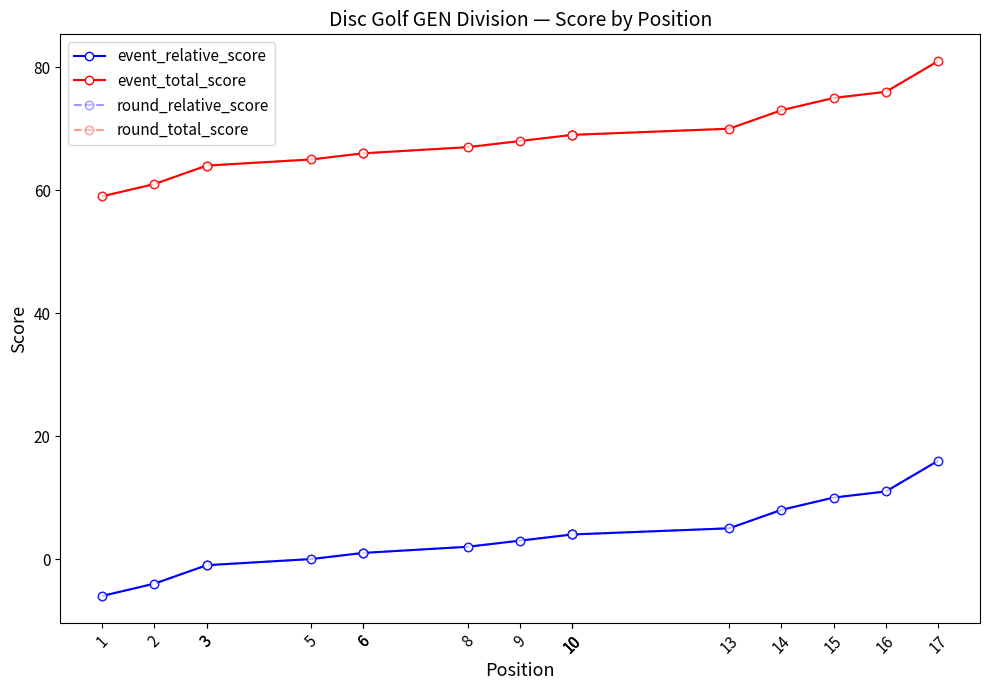

At which category is the sum across all series the highest?

17